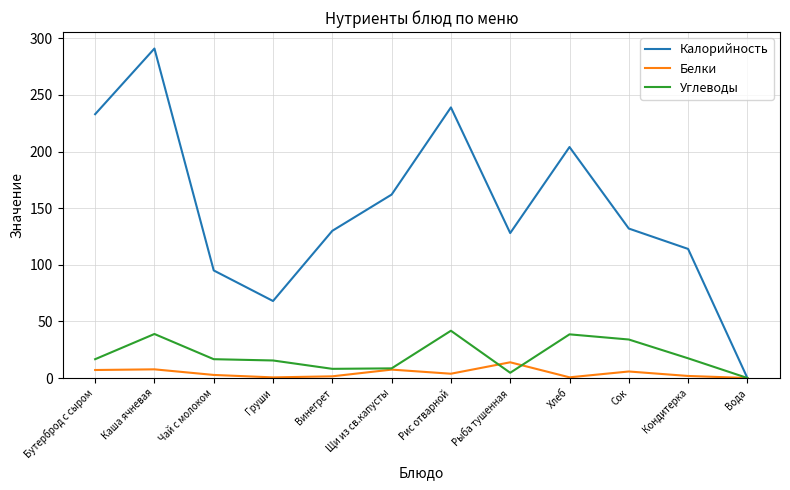

At which label does Белки reach its peak?

Рыба тушенная